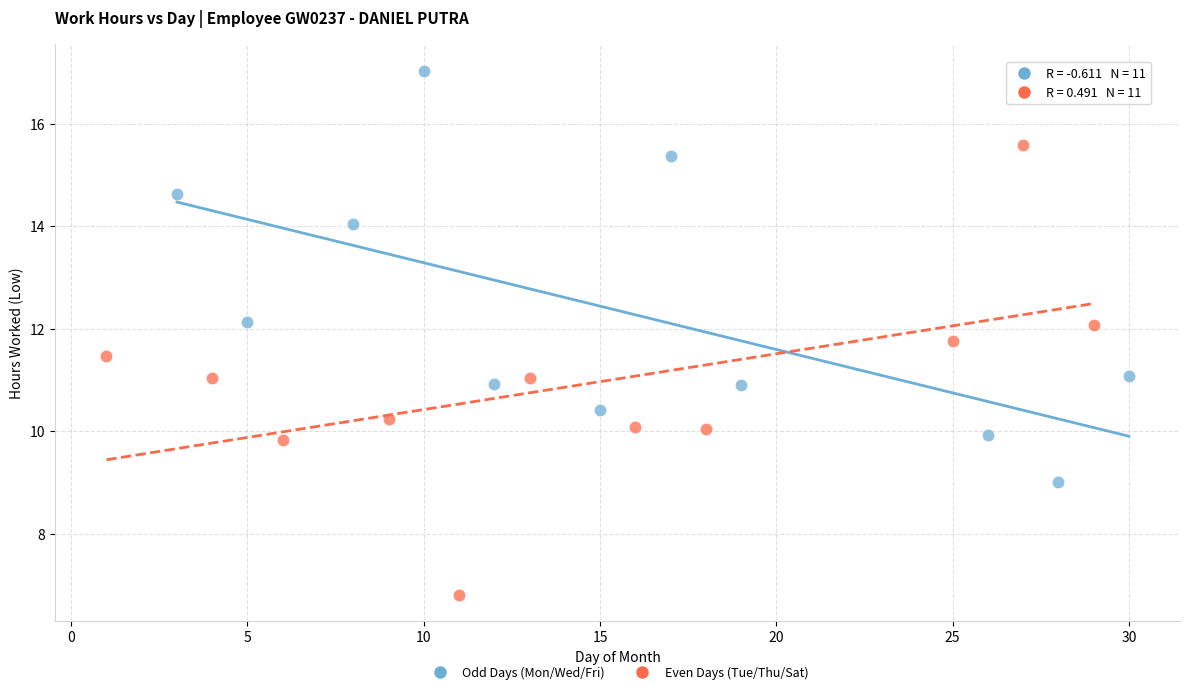

Which series contains the highest Y value?

Odd Days (Mon/Wed/Fri)